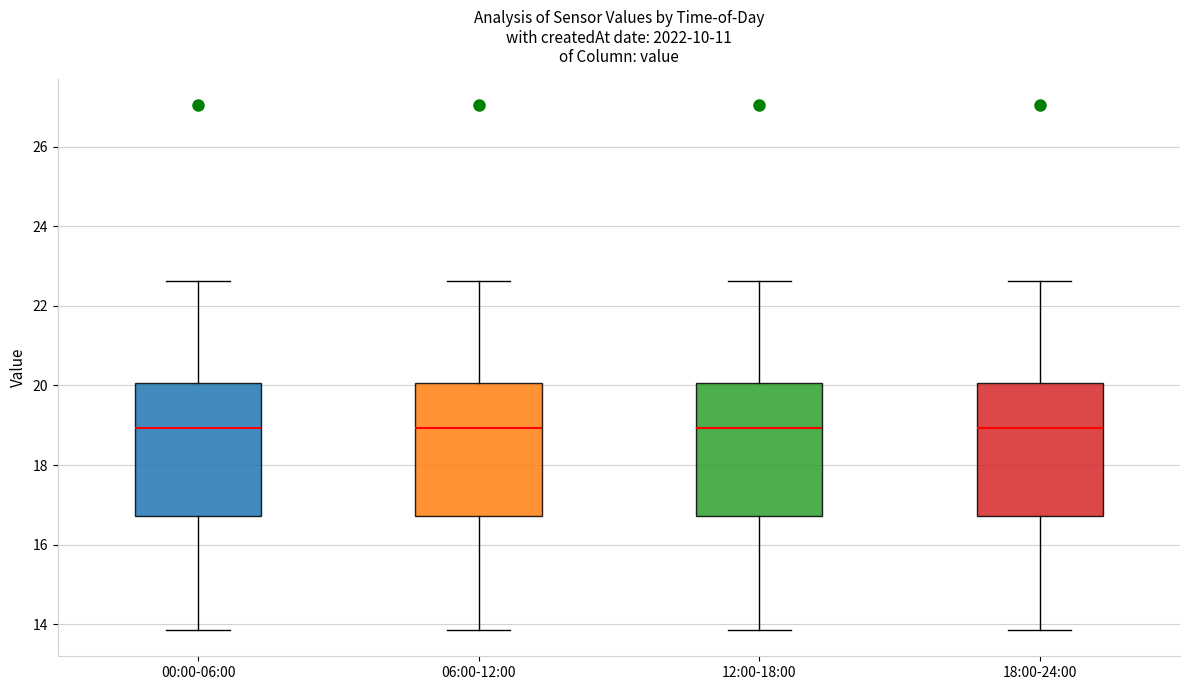

Where is the lower edge of the box for 18:00-24:00 on the y-axis? The values are not printed on the chart, so give them approximately, as read against the axis.

16.8